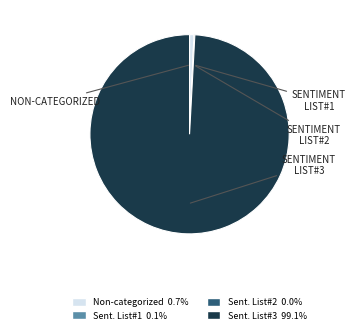

Is there a majority slice in this chart?

Yes